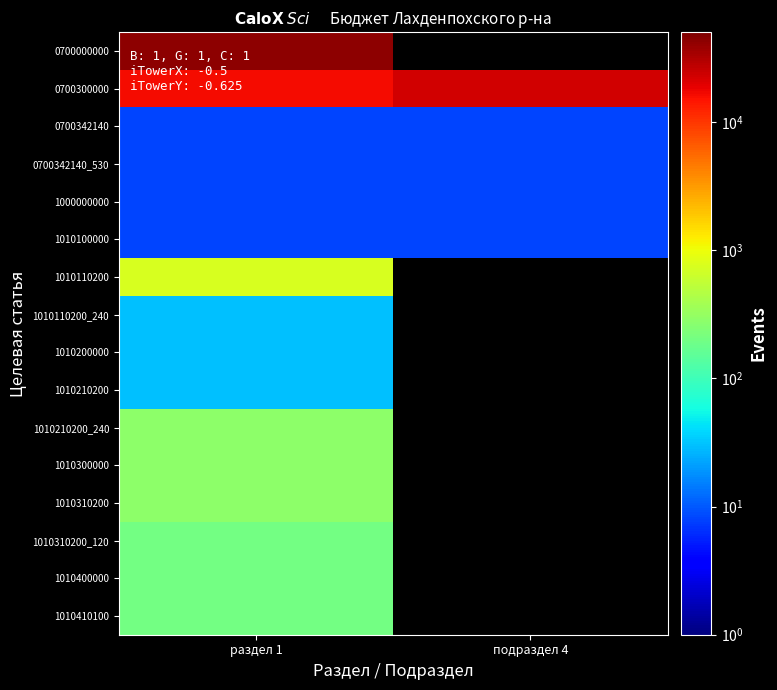

Rank the series at раздел 1 from highest to lowest value.

0700000000, 0700300000, 1010110200, 1010210200_240, 1010300000, 1010310200, 1010310200_120, 1010400000, 1010410100, 1010110200_240, 1010200000, 1010210200, 0700342140, 0700342140_530, 1000000000, 1010100000